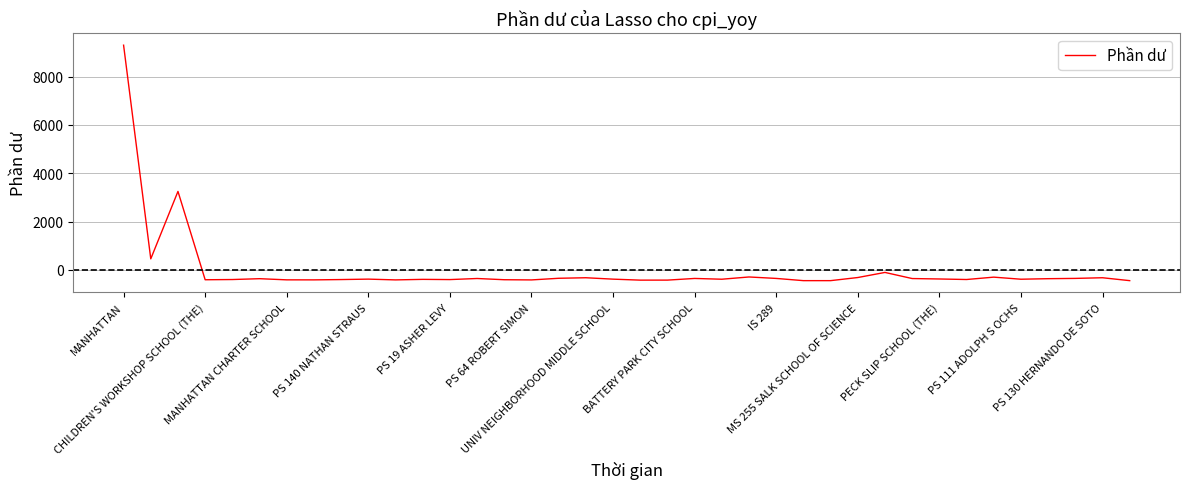

Does the chart have visible grid lines?

Yes